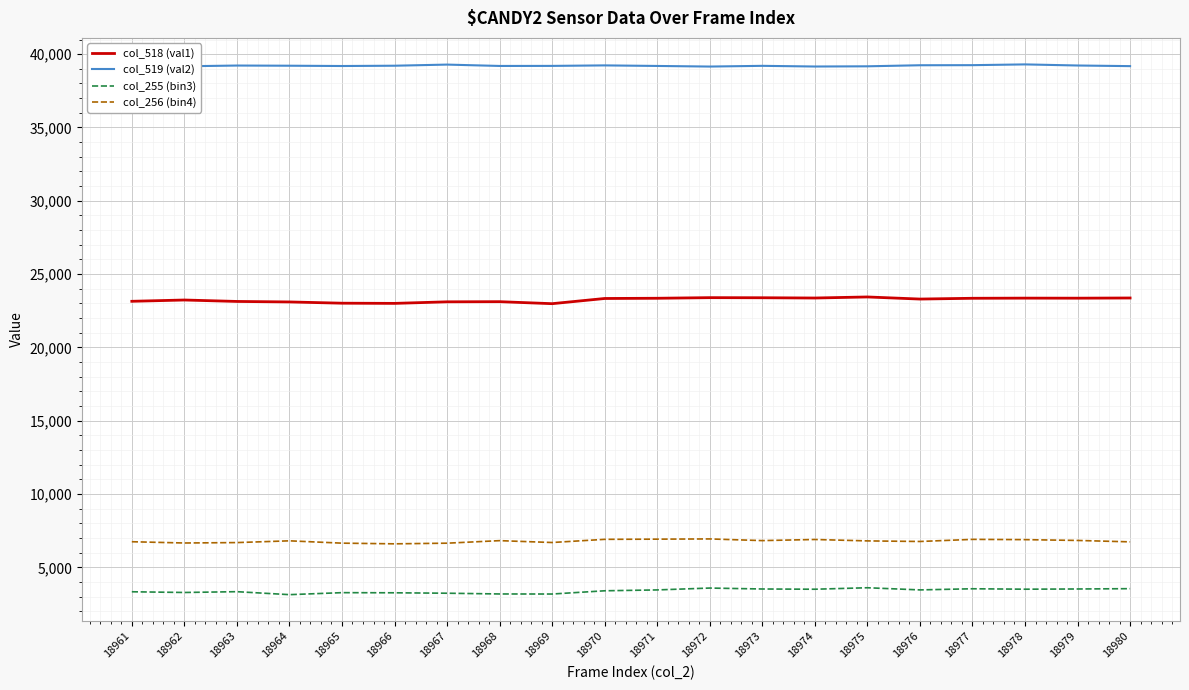

At which label is col_518 (val1) closest to 23214?

18962